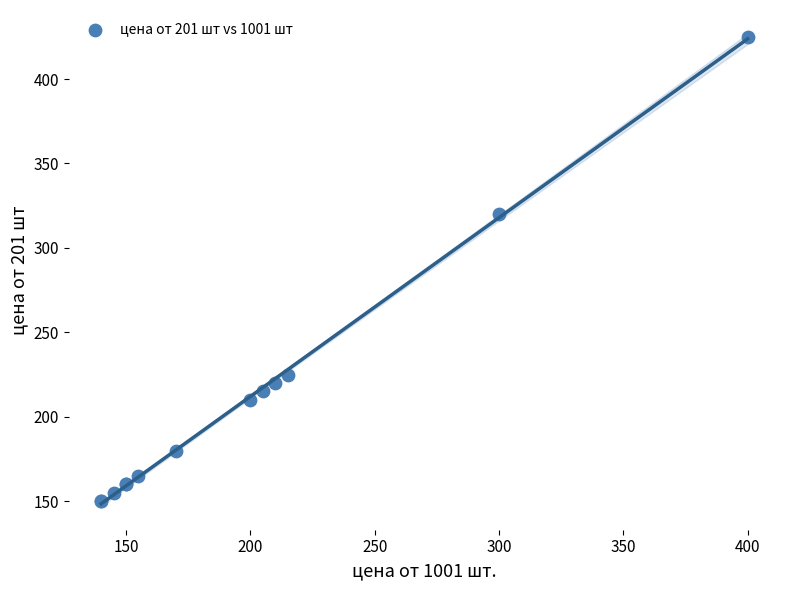

What Y value in the scatter plot is closest to 287?

320